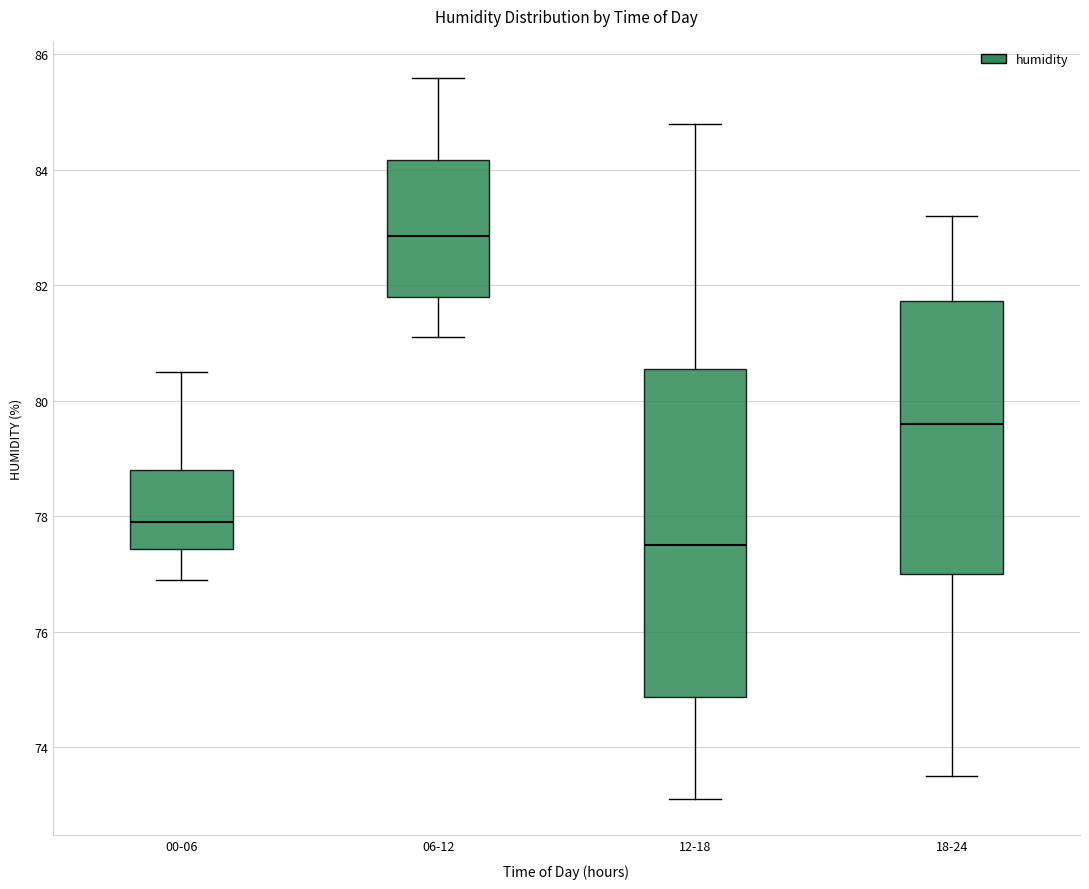

Reading left to right, read every box against the y-axis: the position of its median line, the range the box covers, and the ends of its whiskers. The values are not printed on the chart, so give them approximately, as read against the axis.

00-06: median 78.0, box 77.4 to 78.8, whiskers 77.0 to 80.6
06-12: median 82.8, box 81.8 to 84.2, whiskers 81.2 to 85.6
12-18: median 77.6, box 74.8 to 80.6, whiskers 73.2 to 84.8
18-24: median 79.6, box 77.0 to 81.8, whiskers 73.6 to 83.2